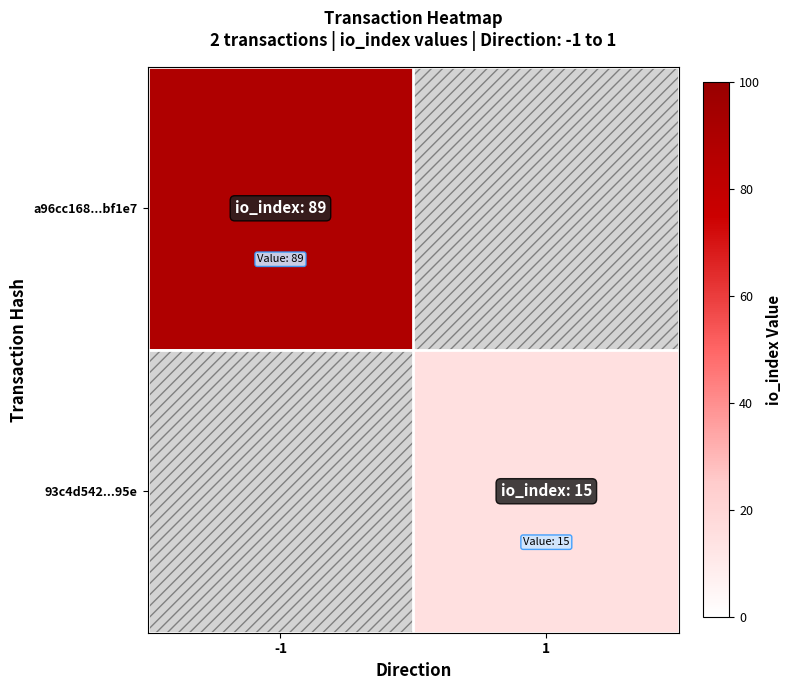

Which label corresponds to the largest value in the chart?

-1